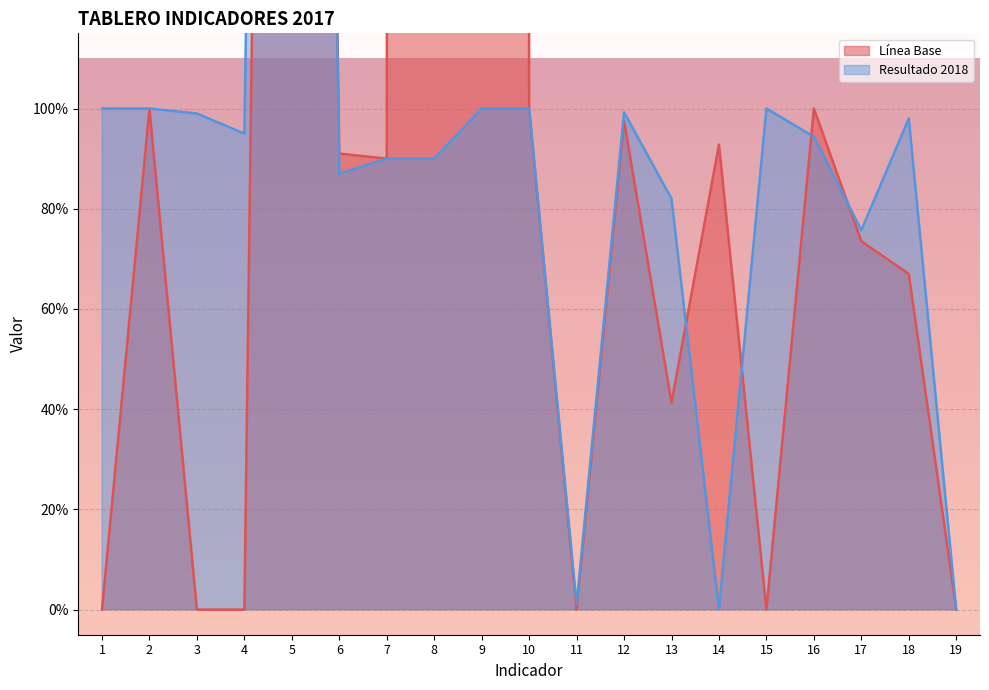

Which series ends up on top after the final intersection of Línea Base and Resultado 2018?

Resultado 2018